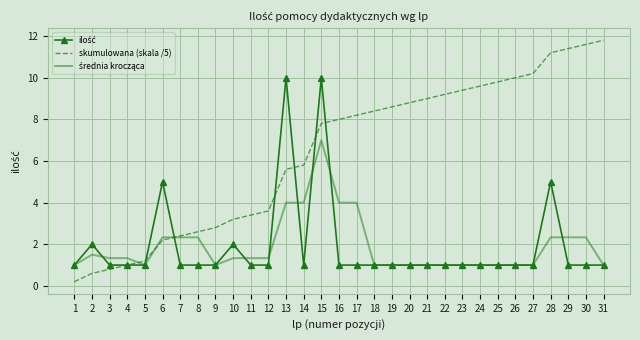

Which series has the largest total across all categories?

skumulowana (skala /5)